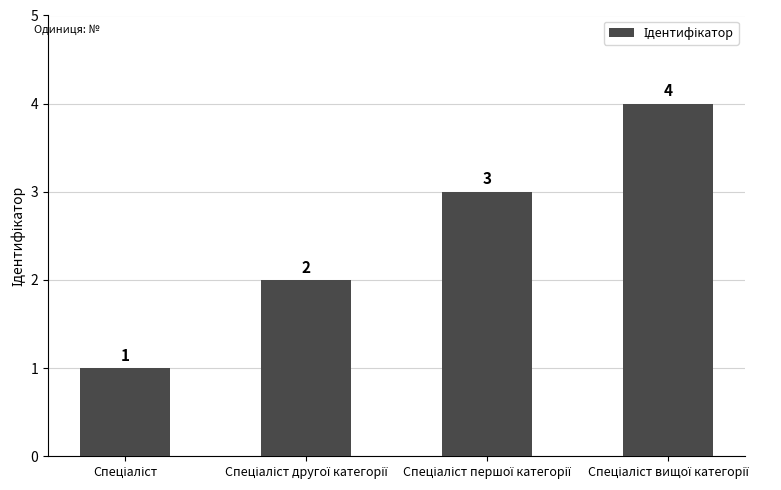

How many bars are there in total?

4